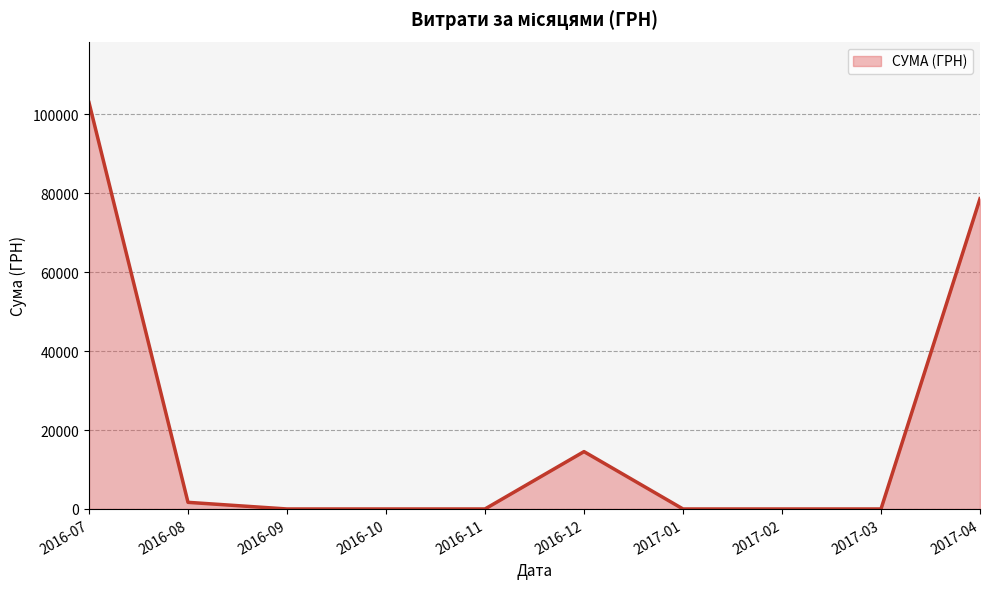

Which label corresponds to the largest value in the chart?

2016-07